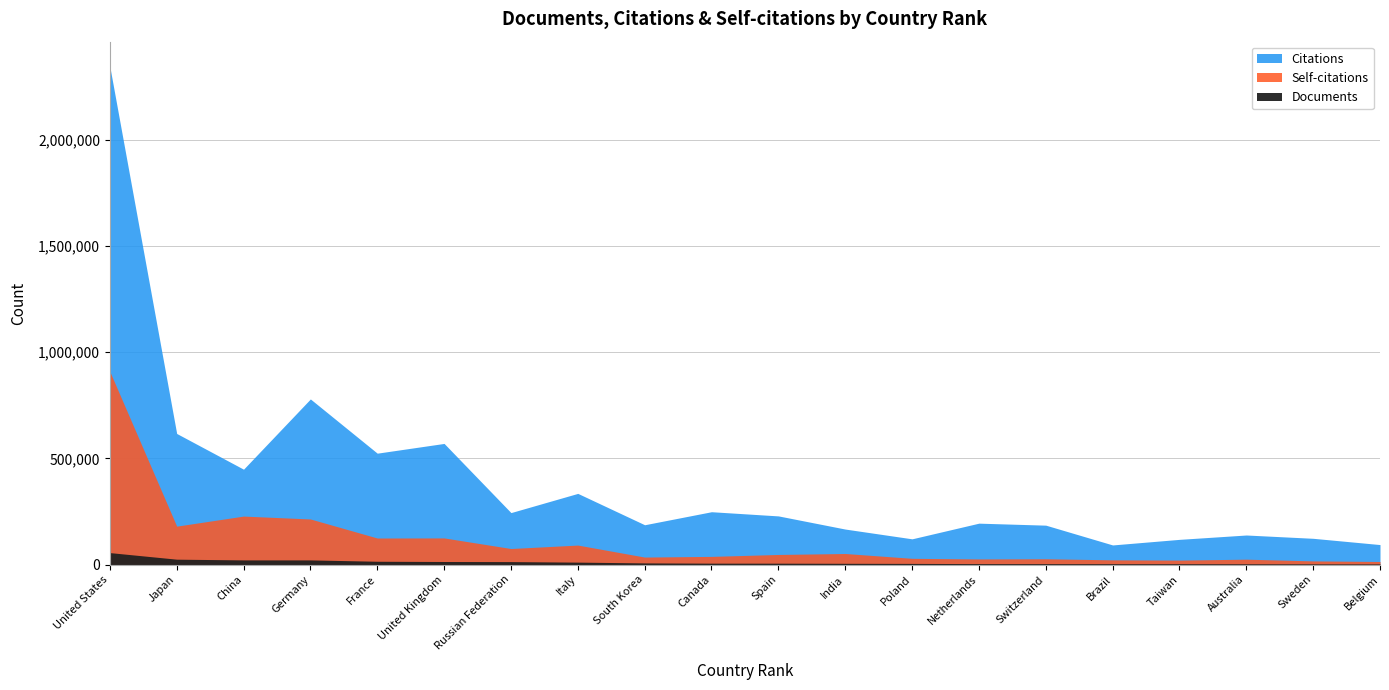

At which label is Self-citations closest to 462060?

China